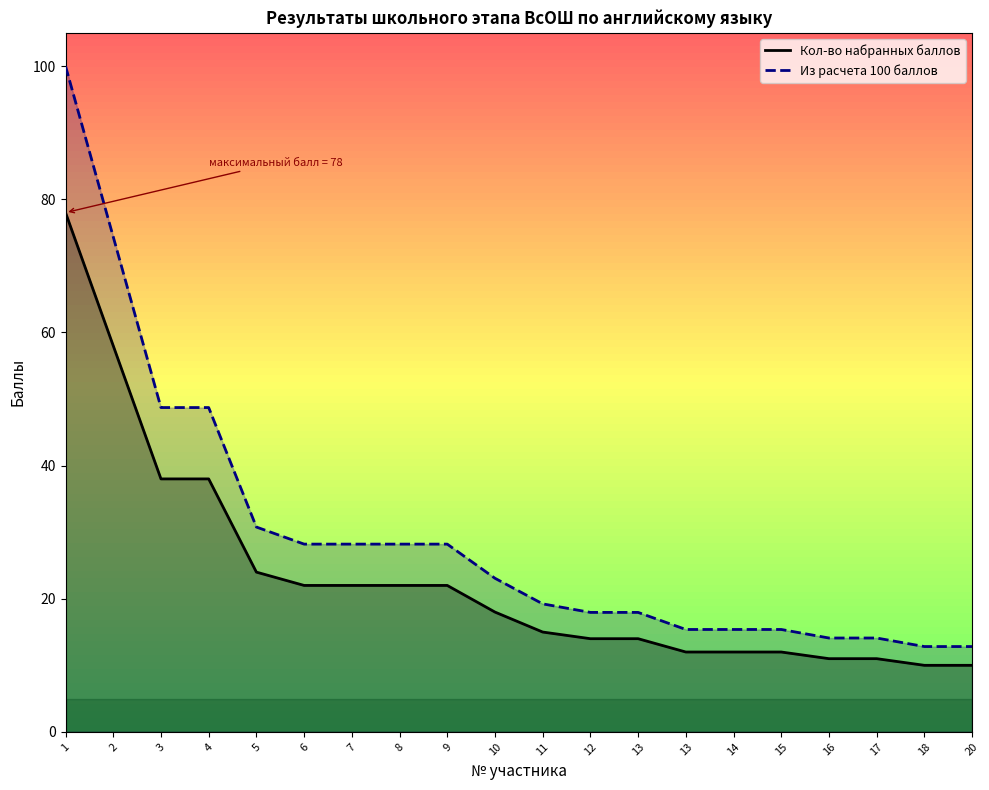

What is the maximum value shown in the chart?

100.0